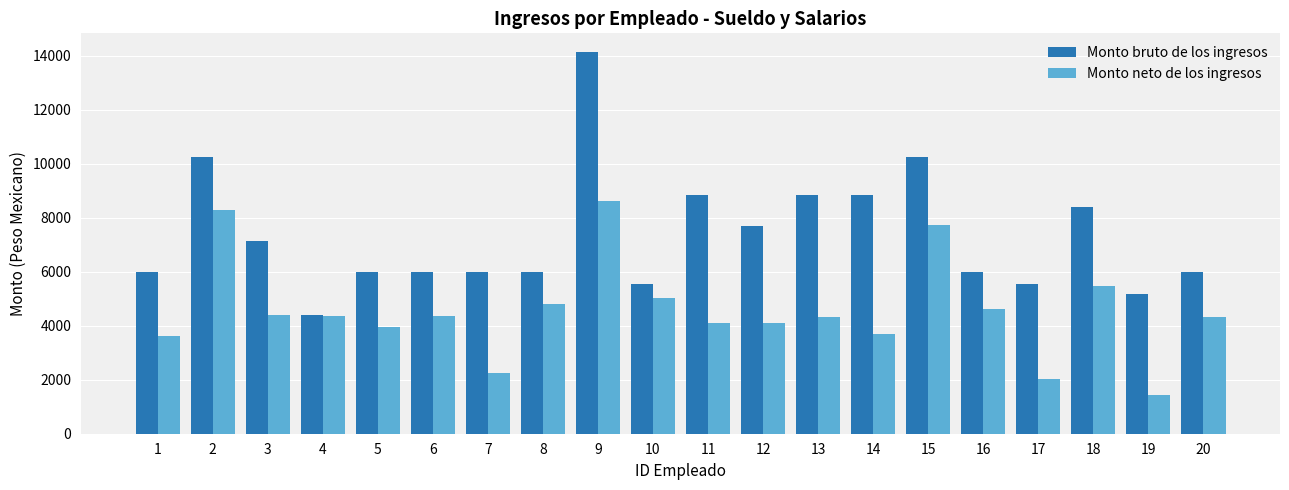

What is the difference between the second highest and second lowest values in the Monto neto de los ingresos series?

6264.8